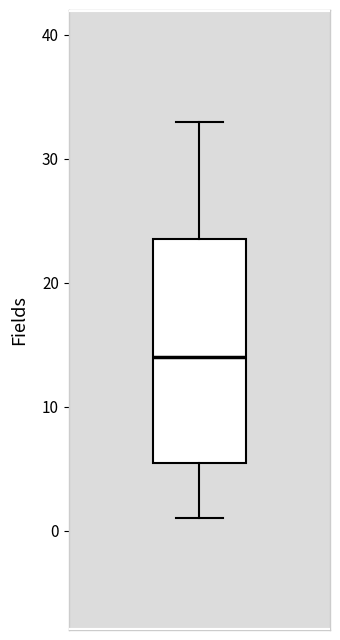

Transcribe this box plot: give where the median line is, the range the box spans, and where the two whiskers end, as read against the y-axis. The values are not printed on the chart, so give them approximately, as read against the axis.

median 14, box 6 to 24, whiskers 1 to 33